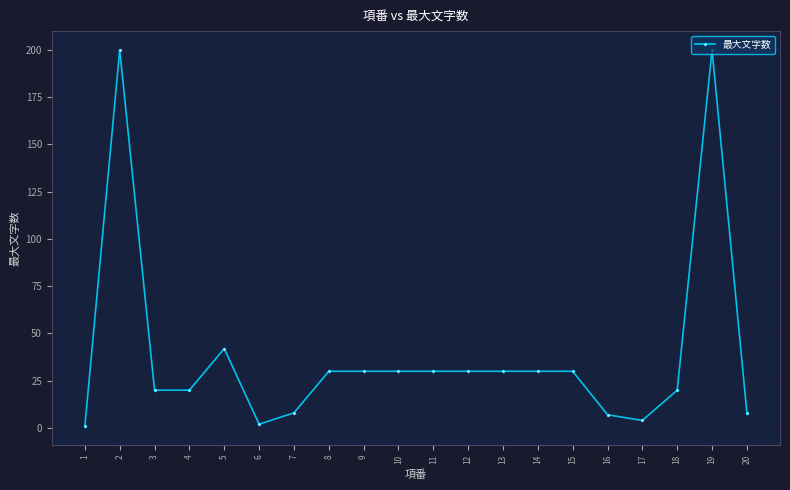

What is the maximum value shown in the chart?

200